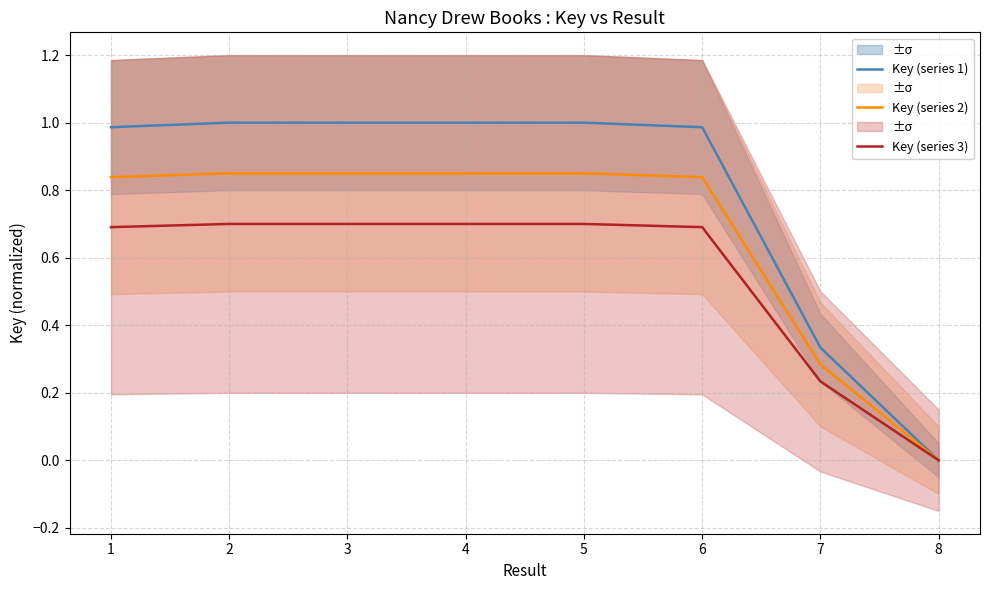

What is the average value of the Key (series 2) series?

0.7